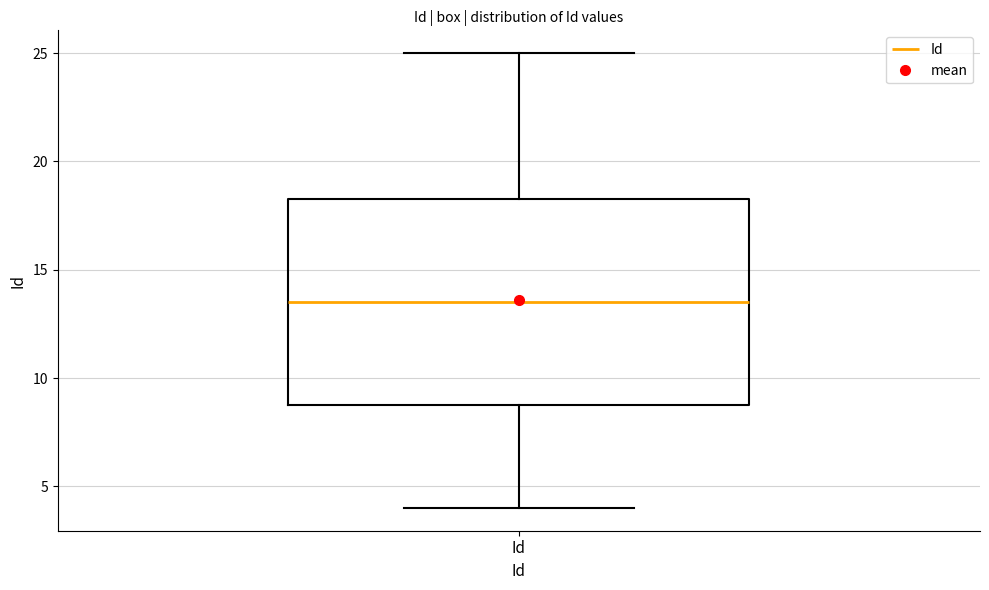

Where does the upper whisker of the box for Id end on the y-axis? The values are not printed on the chart, so give them approximately, as read against the axis.

25.0